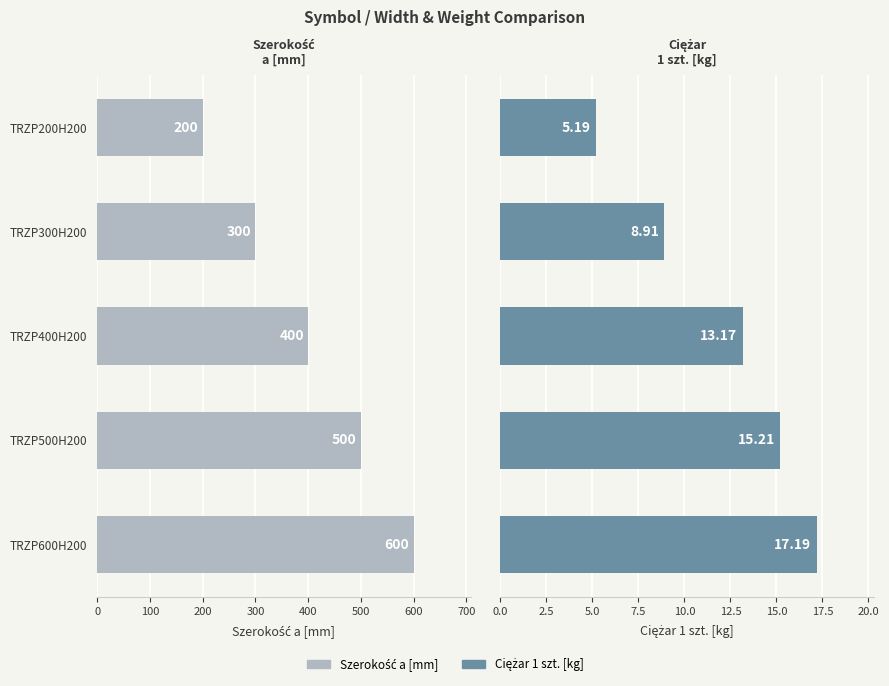

At how many categories does at least one series exceed 124?

5